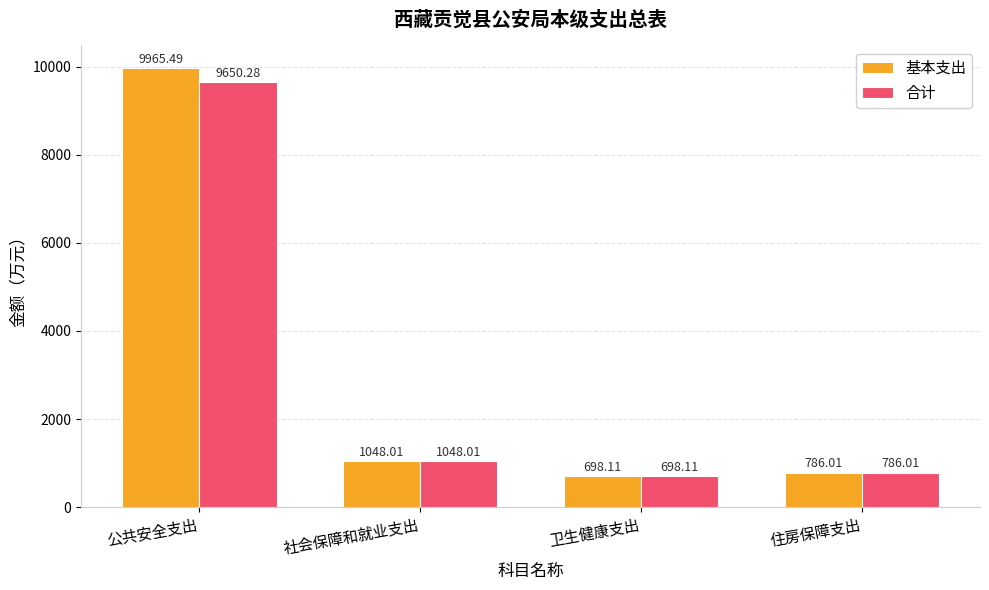

Where does the 合计 series first go above 1048?

公共安全支出